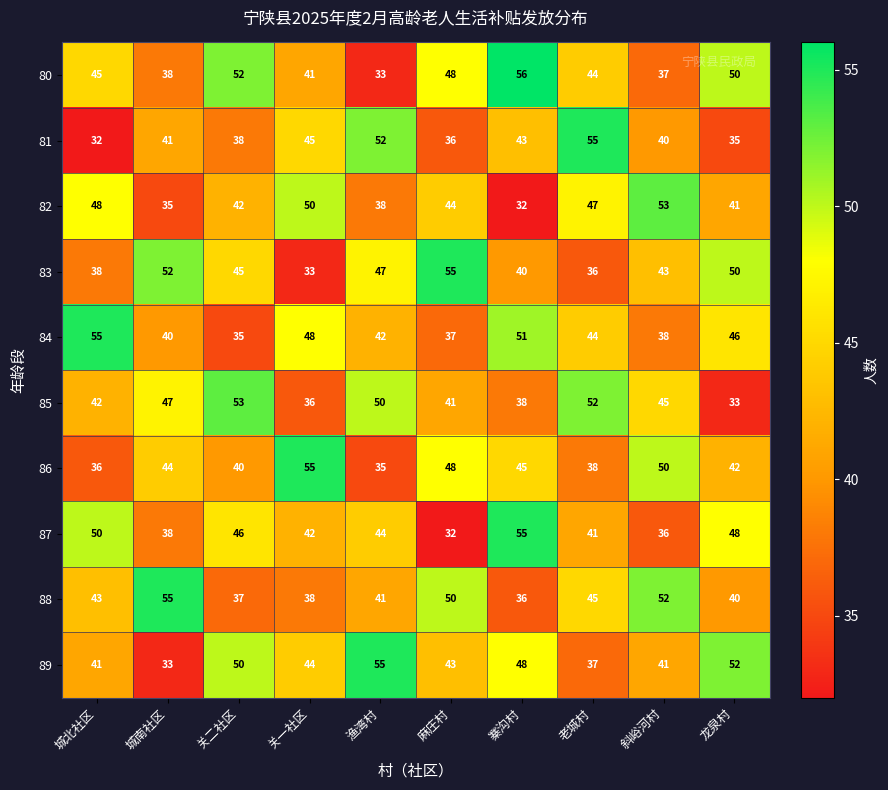

The value of 88 at 龙泉村 is 14. True or false?

False